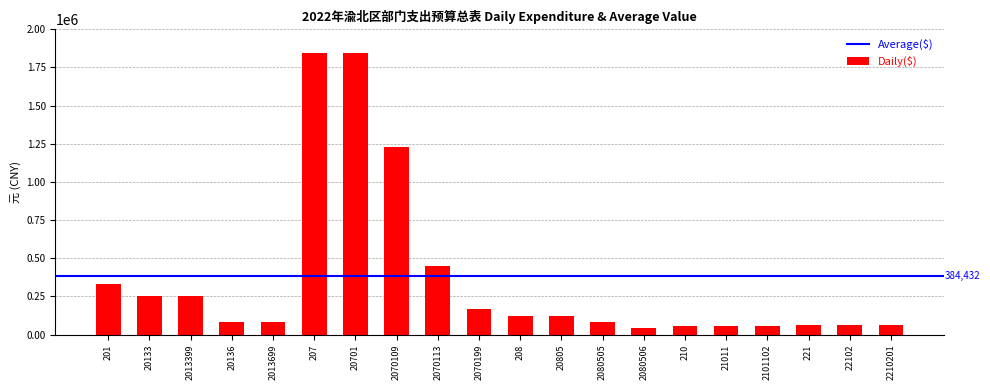

At which label is the value closest to 942037?

2070109